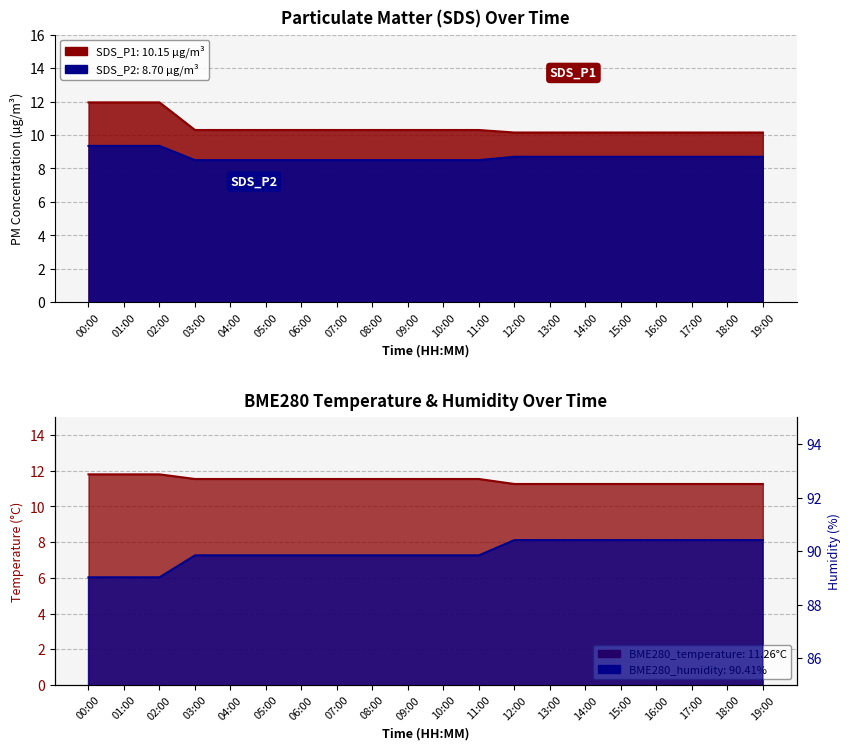

List the series in order of their peak value, highest first.

BME280_humidity, SDS_P1, BME280_temperature, SDS_P2